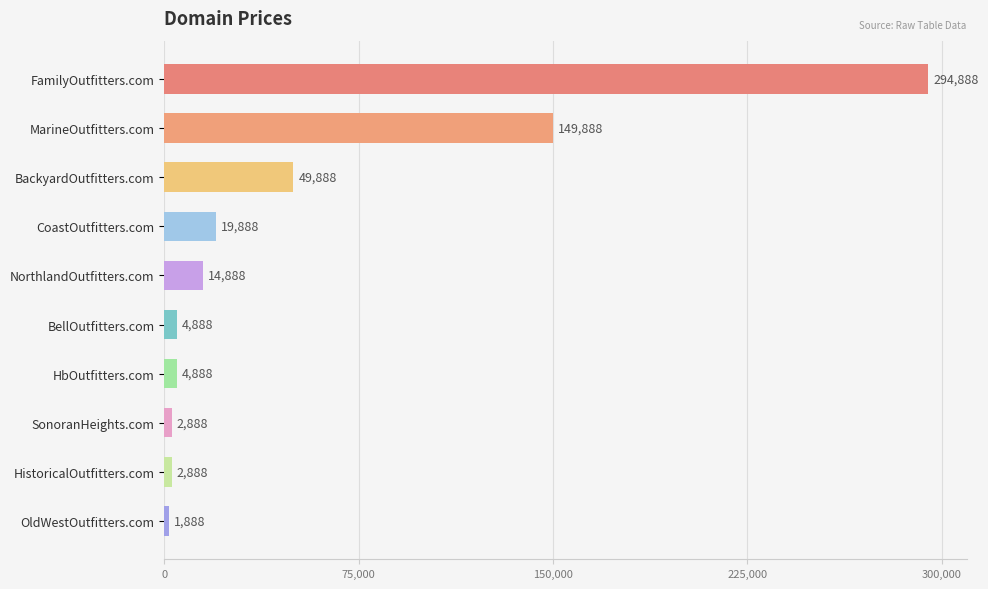

What is the change in value from SonoranHeights.com to OldWestOutfitters.com?

-1000